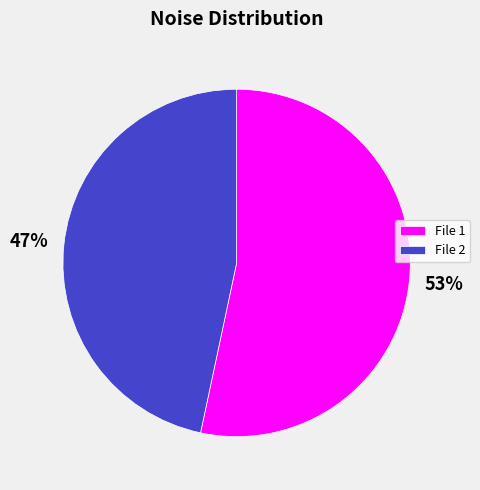

Is it true that File 1 is 61% of the pie?

False